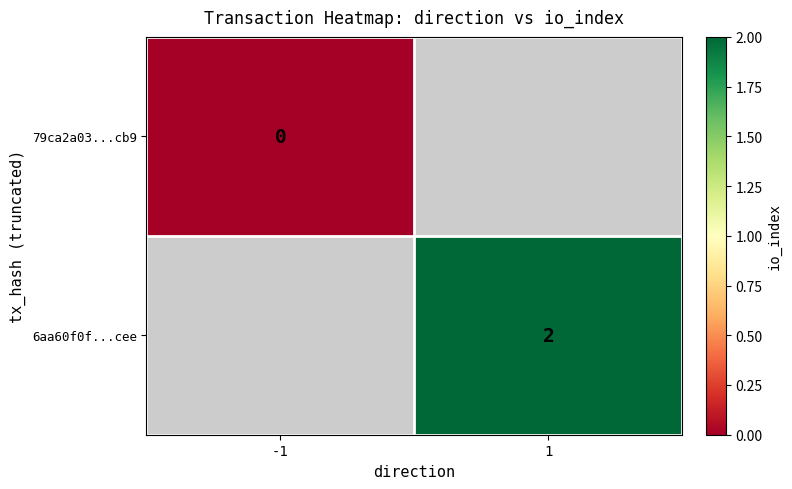

The value of 6aa60f0f...cee at 1 is 1.3. True or false?

False